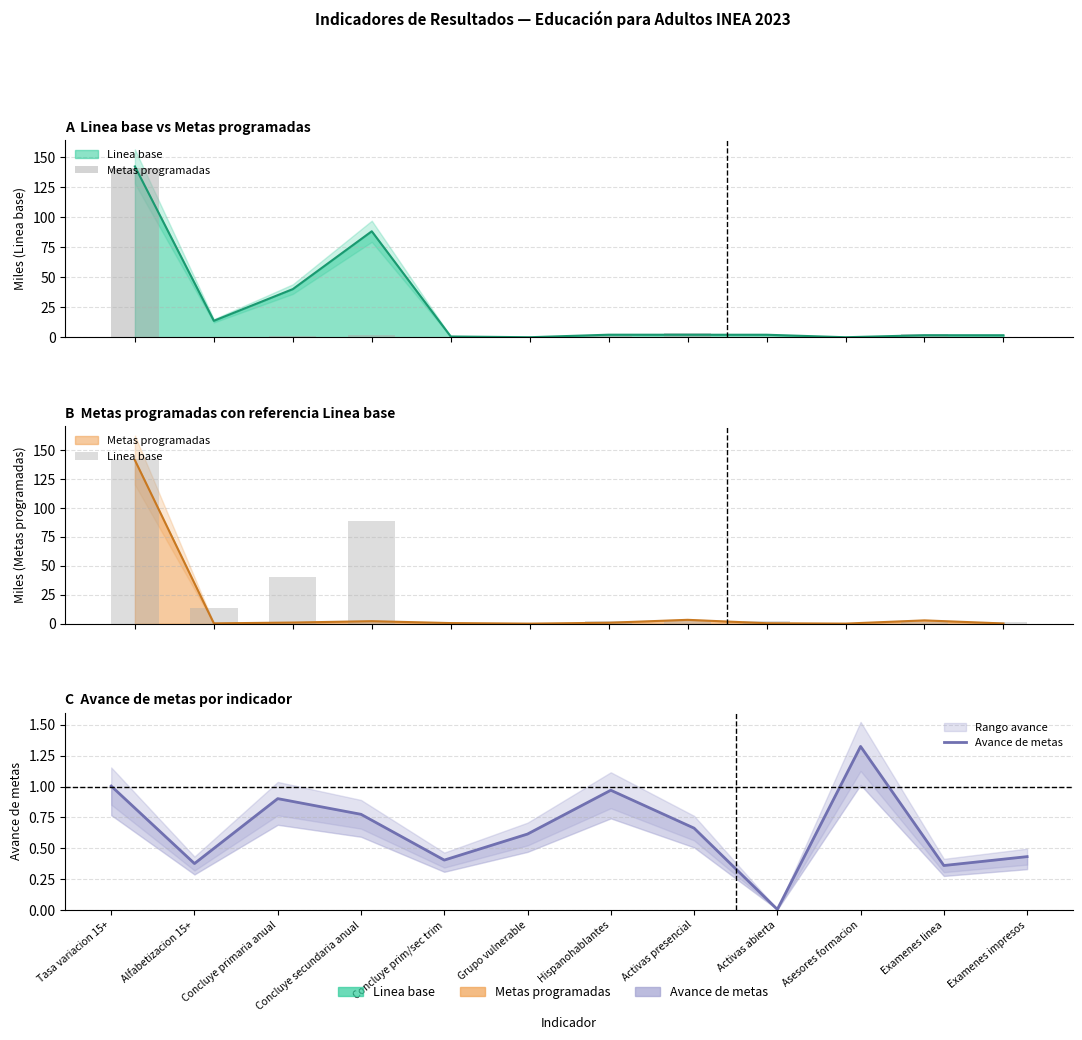

What is the label of the 4th bar from the right?

Activas abierta